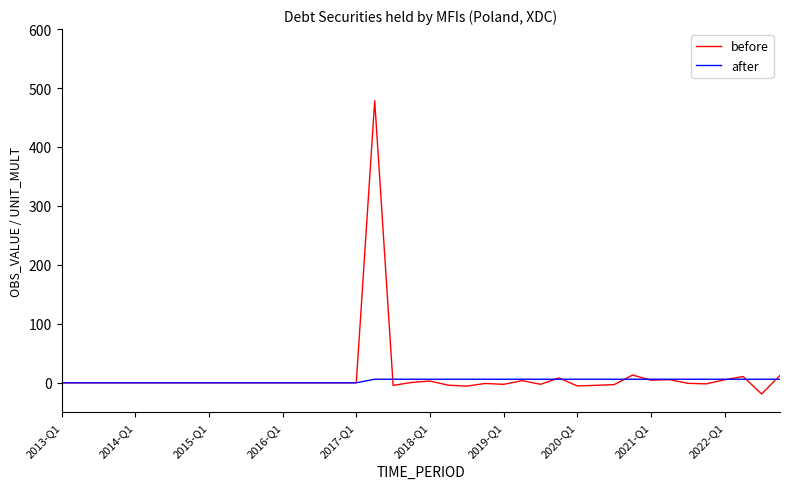

What is the greatest value displayed?

478.4